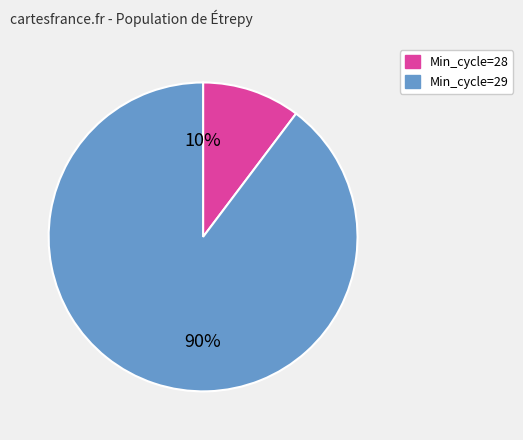

Is there any slice that represents more than half of the pie?

Yes